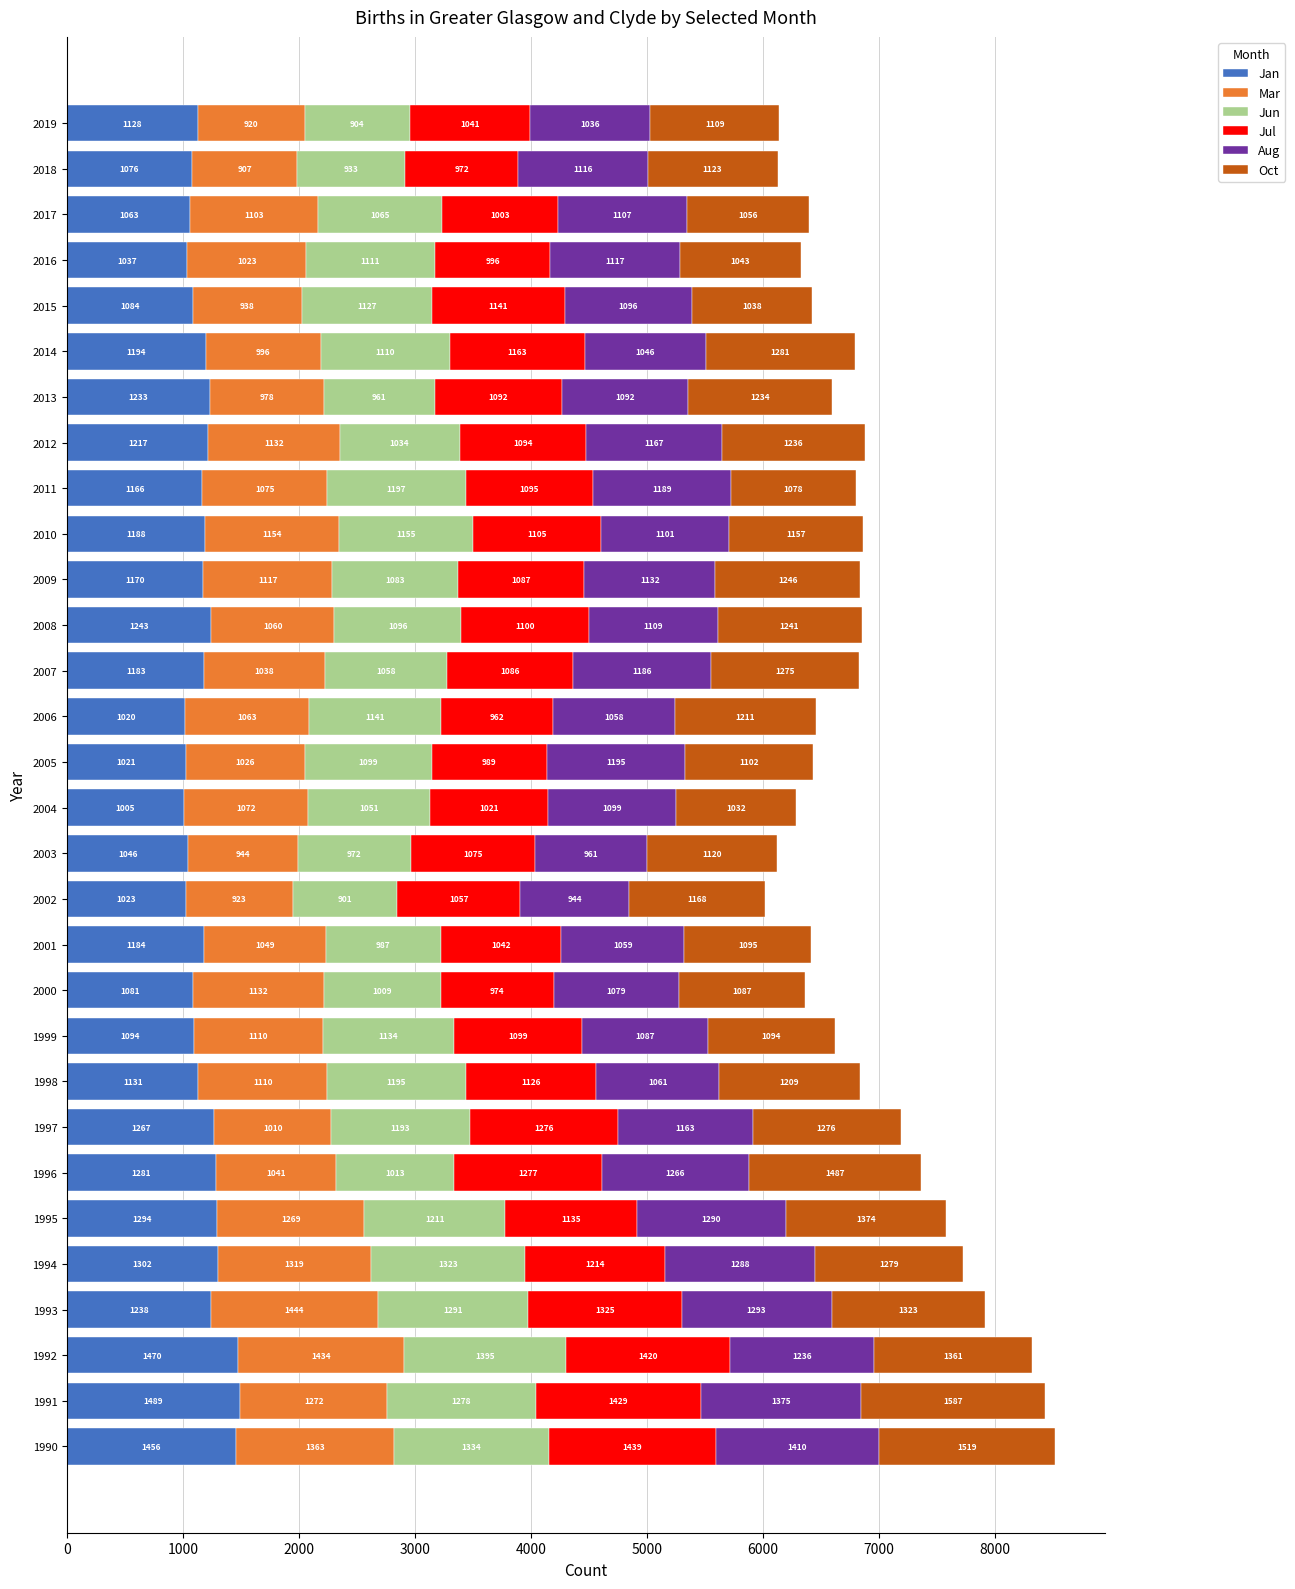

How many values in the Jan series are below 1183?

15